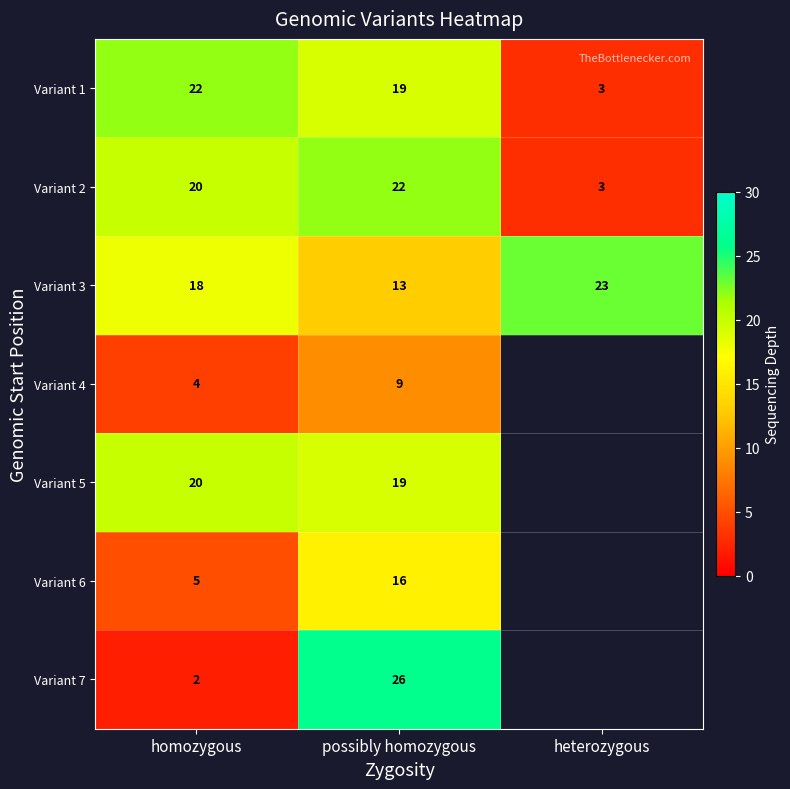

Is it true that Variant 6 equals 6.7 at homozygous?

False